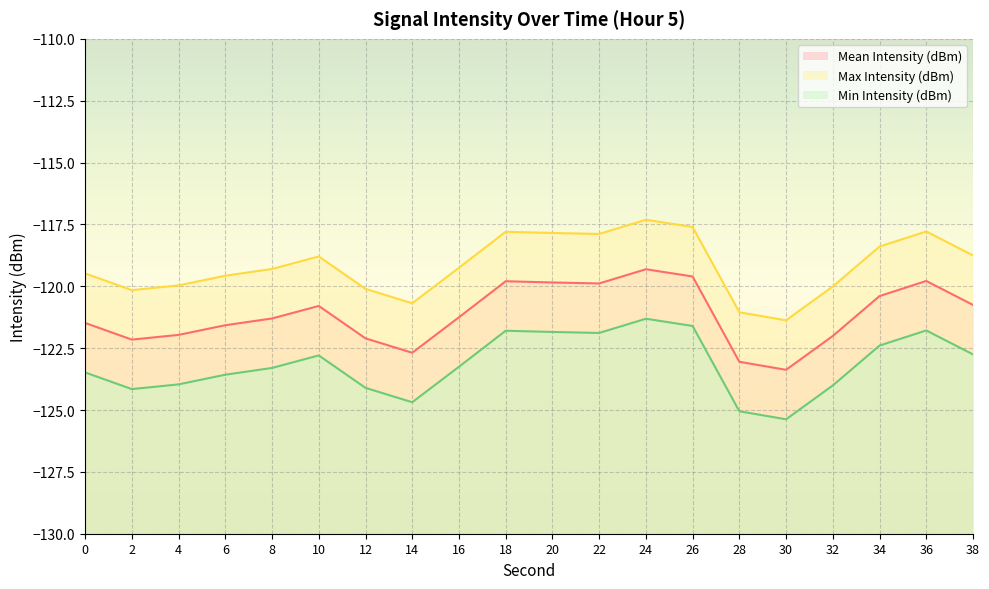

Reading right to left, transcribe all the data shown in this chart.

Mean Intensity (dBm): 38=-120.8	36=-119.8	34=-120.4	32=-122.0	30=-123.4	28=-123.1	26=-119.6	24=-119.3	22=-119.9	20=-119.8	18=-119.8	16=-121.3	14=-122.7	12=-122.1	10=-120.8	8=-121.3	6=-121.6	4=-122.0	2=-122.2	0=-121.5
Max Intensity (dBm): 38=-118.8	36=-117.8	34=-118.4	32=-120.0	30=-121.4	28=-121.1	26=-117.6	24=-117.3	22=-117.9	20=-117.8	18=-117.8	16=-119.3	14=-120.7	12=-120.1	10=-118.8	8=-119.3	6=-119.6	4=-120.0	2=-120.2	0=-119.5
Min Intensity (dBm): 38=-122.8	36=-121.8	34=-122.4	32=-124.0	30=-125.4	28=-125.1	26=-121.6	24=-121.3	22=-121.9	20=-121.8	18=-121.8	16=-123.3	14=-124.7	12=-124.1	10=-122.8	8=-123.3	6=-123.6	4=-124.0	2=-124.2	0=-123.5